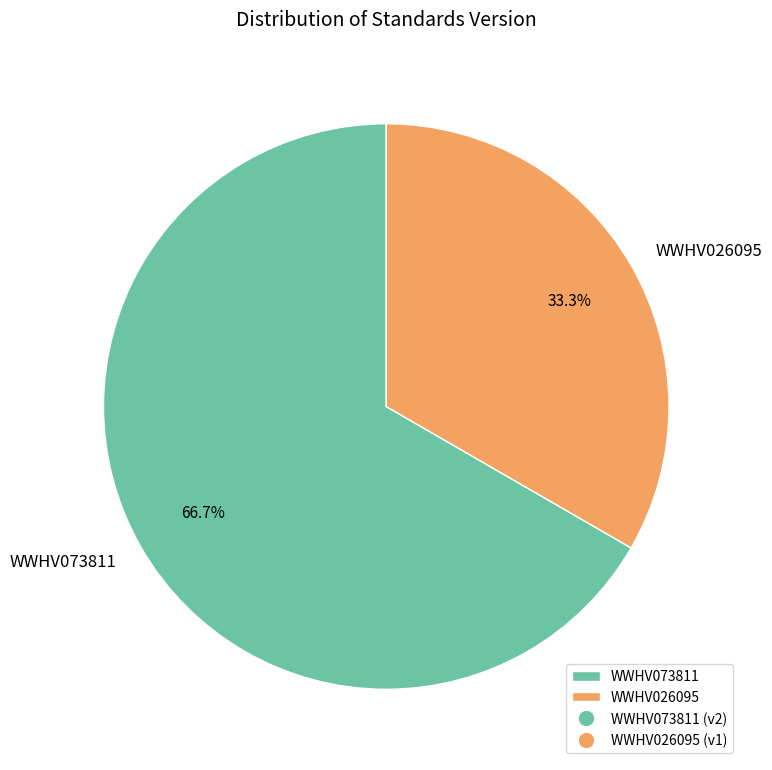

Approximately how many times larger is the value at WWHV026095 compared to WWHV073811?

0.5